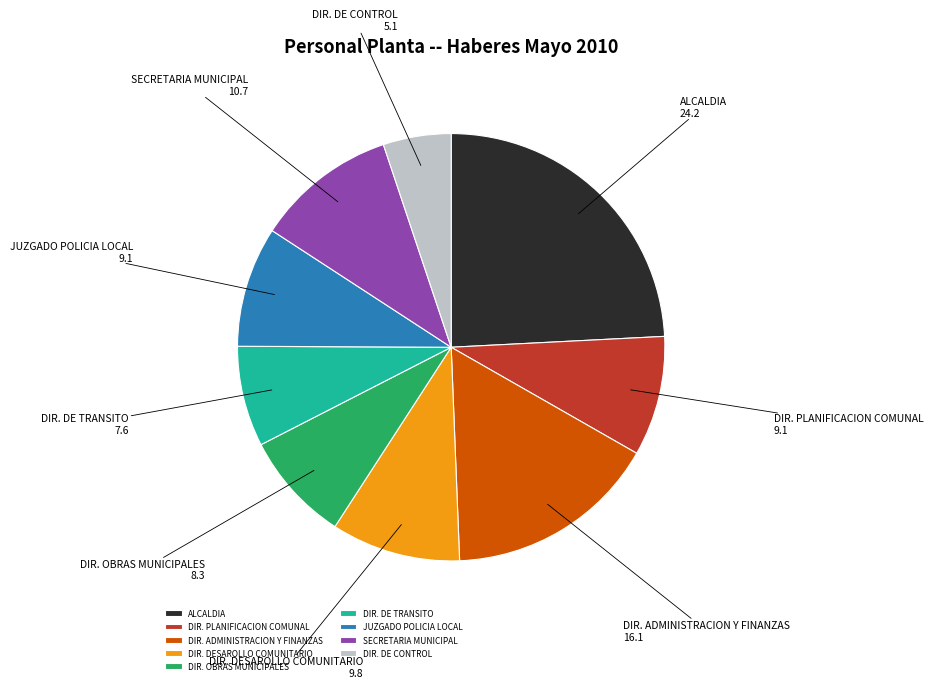

Approximately how many times larger is the value at DIR. OBRAS MUNICIPALES compared to DIR. DE CONTROL?

1.6